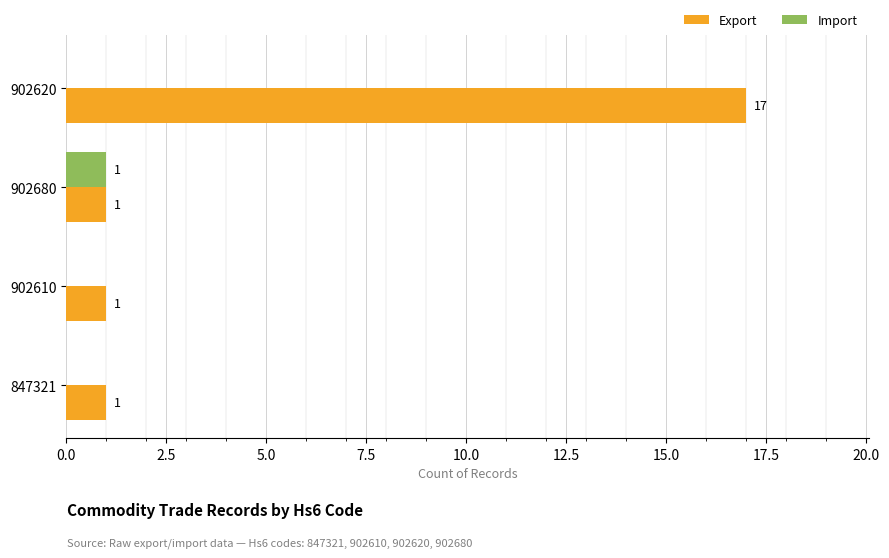

What is the sum of all Export values?

20